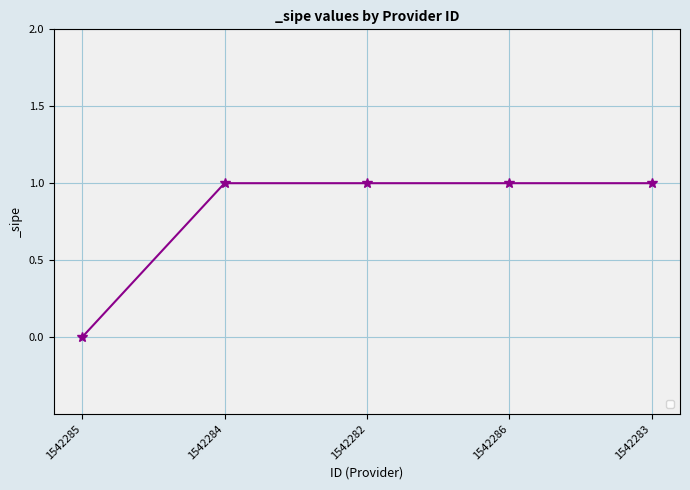

How many distinct data groups are displayed?

1